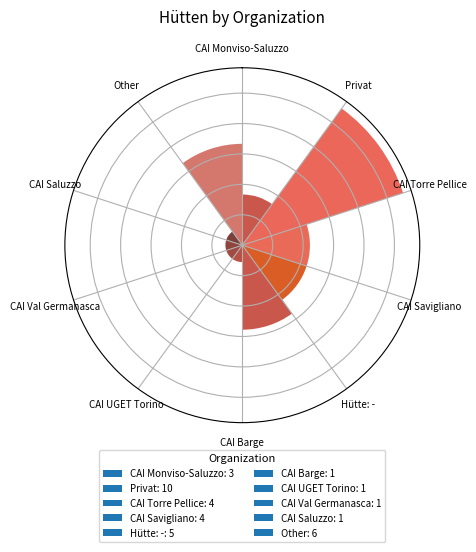

Are the bars horizontal?

No